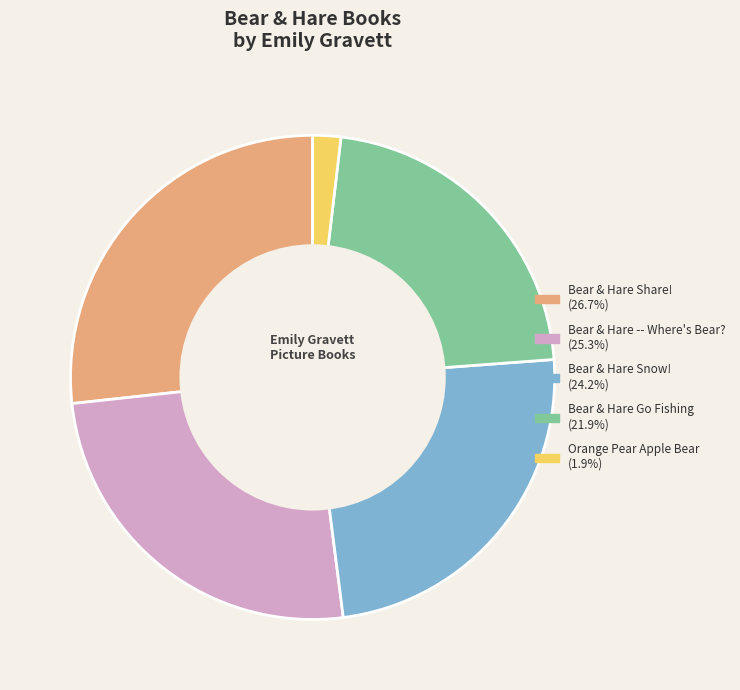

Rank the categories by value from highest to lowest.

Bear & Hare Share!, Bear & Hare -- Where's Bear?, Bear & Hare Snow!, Bear & Hare Go Fishing, Orange Pear Apple Bear